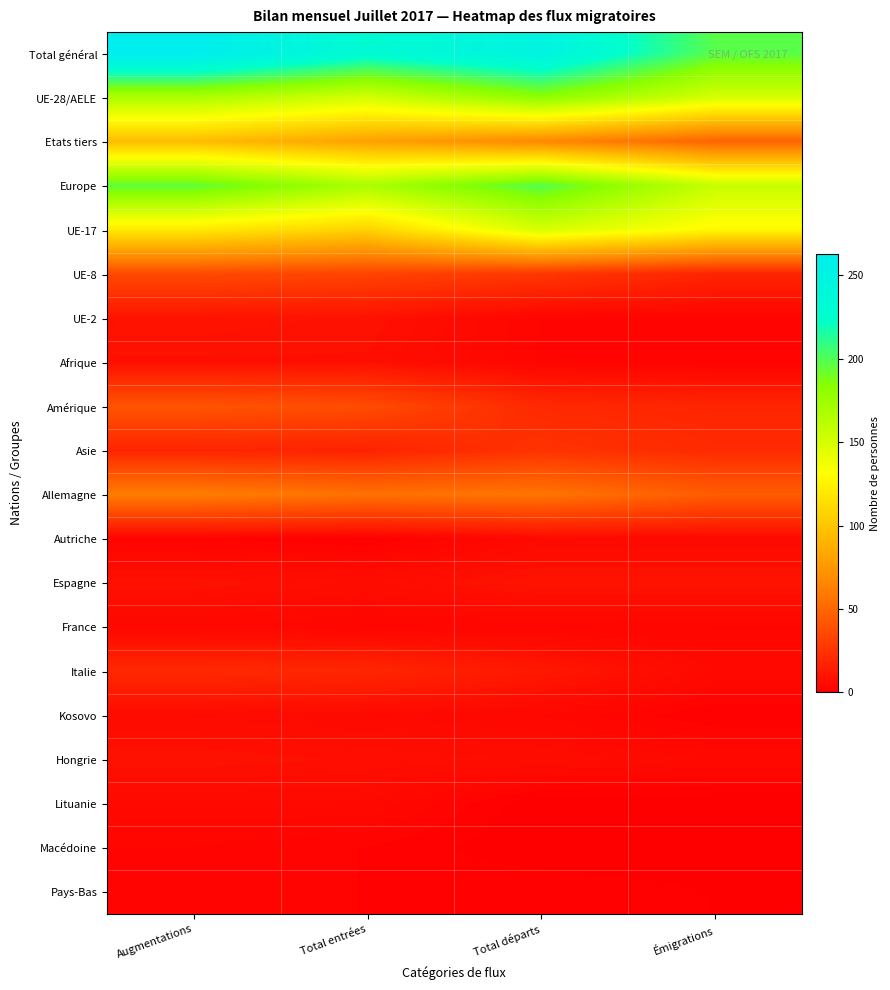

Which series has the widest spread of values?

Total général